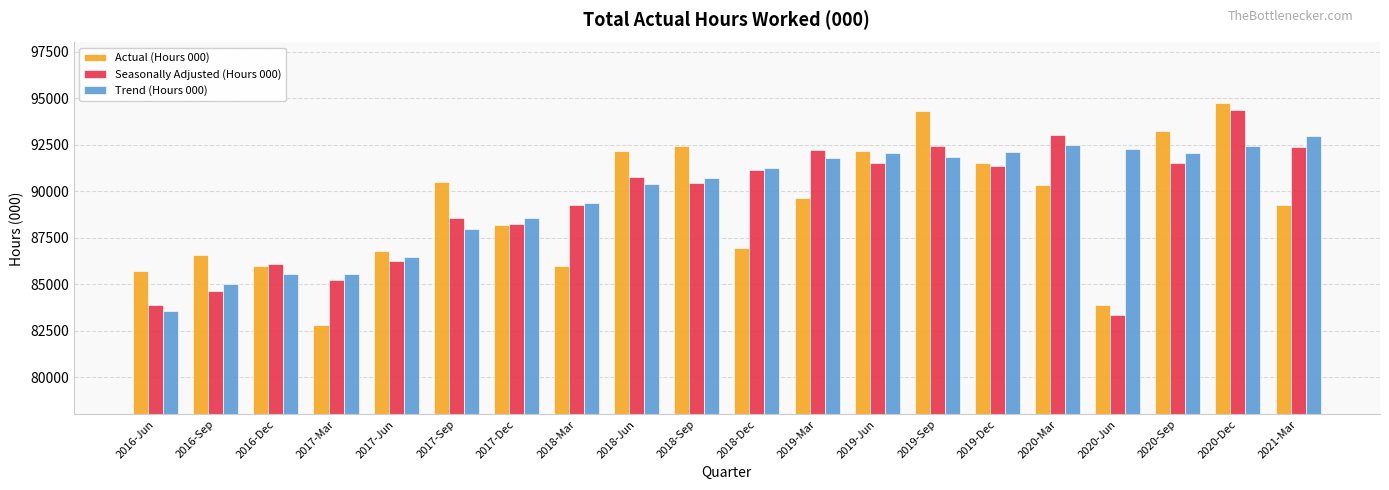

What is the total value across all series at 2020-Dec?

281496